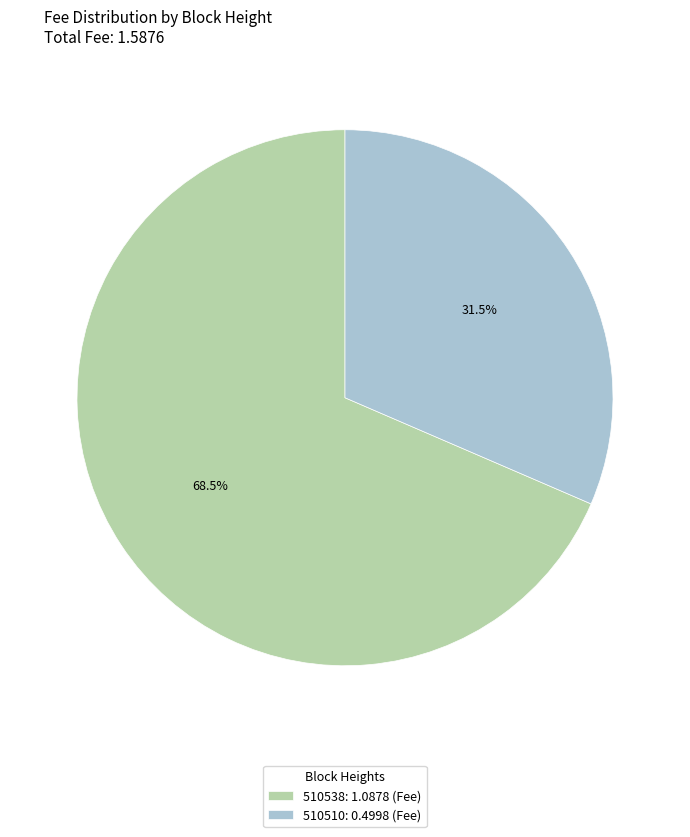

Rank the categories by value from highest to lowest.

510538, 510510